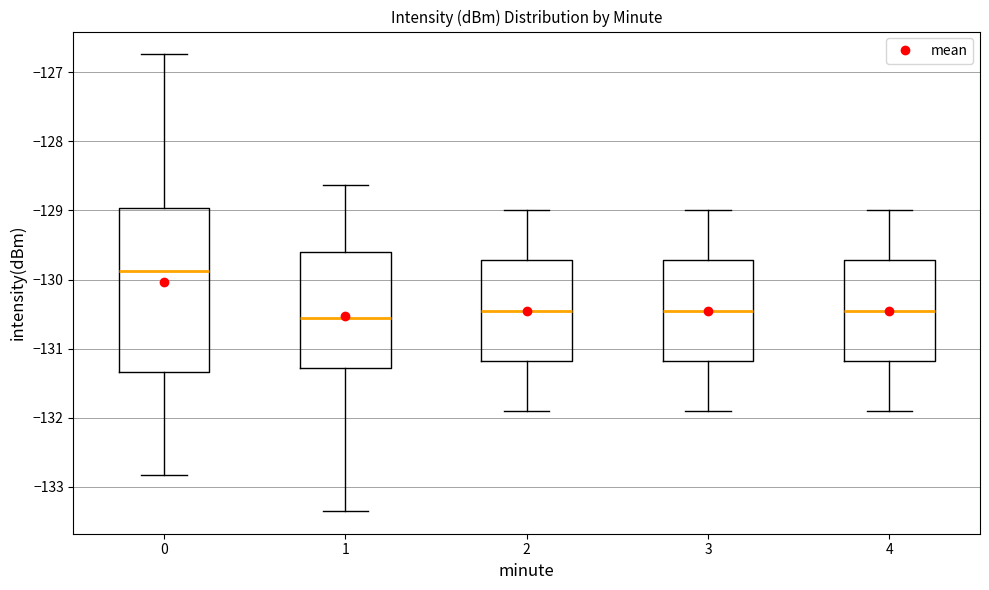

Which box's median line is the lowest?

1